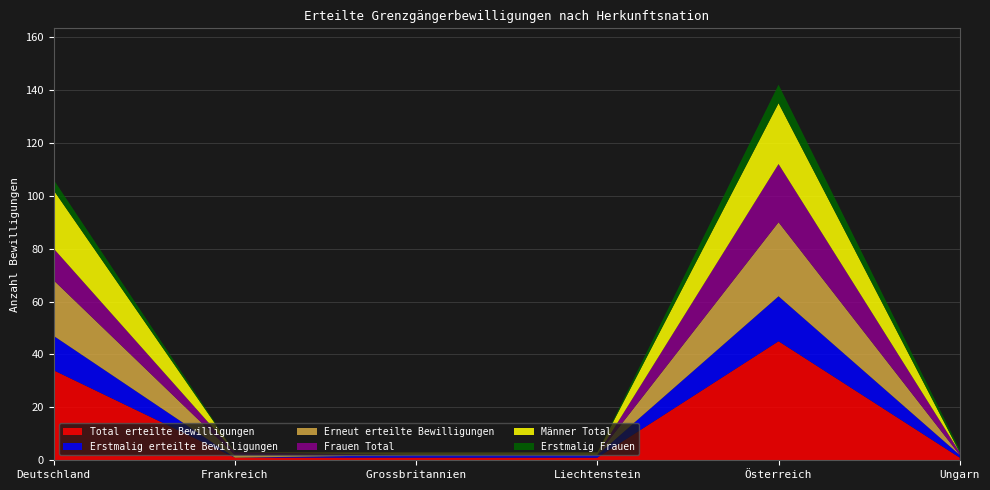

Reading left to right, transcribe all the data shown in this chart.

Total erteilte Bewilligungen: Deutschland=34	Frankreich=1	Grossbritannien=1	Liechtenstein=1	Österreich=45	Ungarn=1
Erstmalig erteilte Bewilligungen: Deutschland=13	Frankreich=0	Grossbritannien=1	Liechtenstein=1	Österreich=17	Ungarn=1
Erneut erteilte Bewilligungen: Deutschland=21	Frankreich=1	Grossbritannien=0	Liechtenstein=0	Österreich=28	Ungarn=0
Frauen Total: Deutschland=12	Frankreich=1	Grossbritannien=0	Liechtenstein=0	Österreich=22	Ungarn=1
Männer Total: Deutschland=22	Frankreich=0	Grossbritannien=1	Liechtenstein=1	Österreich=23	Ungarn=0
Erstmalig Frauen: Deutschland=4	Frankreich=0	Grossbritannien=0	Liechtenstein=0	Österreich=7	Ungarn=1